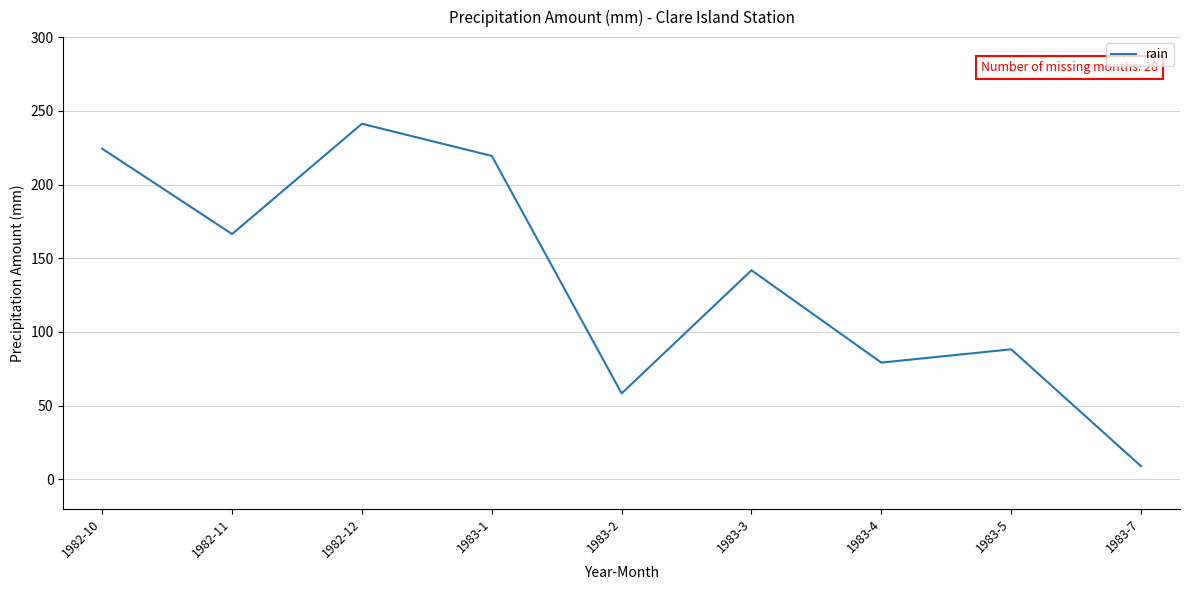

What is the average value?

136.4